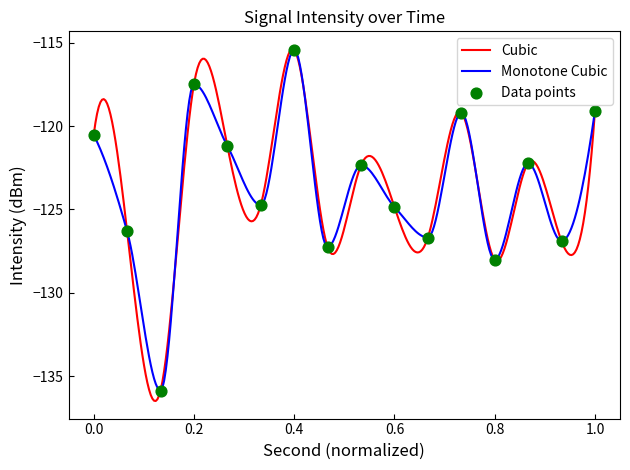

What is the maximum value for Cubic?

-115.4